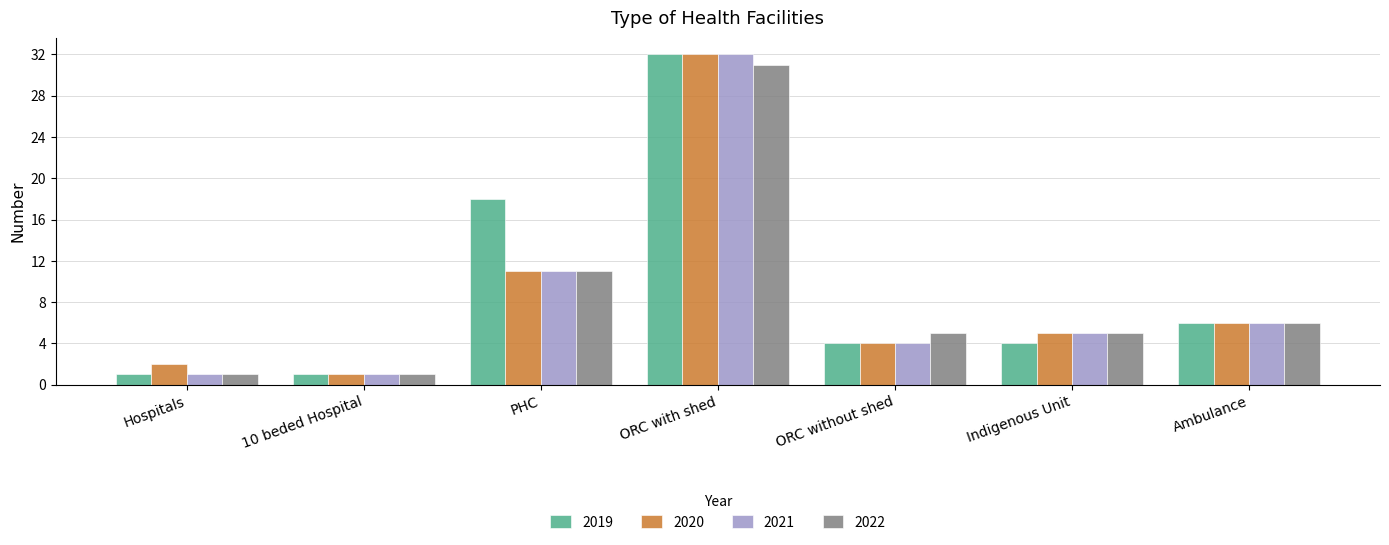

What is the greatest value displayed?

32